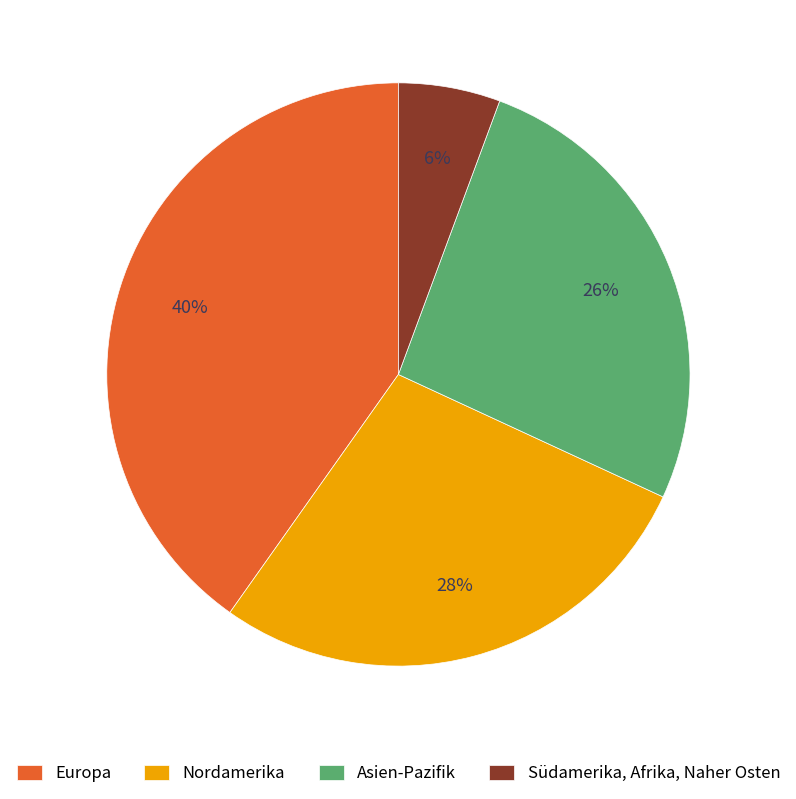

Combined, do Nordamerika and Südamerika, Afrika, Naher Osten account for over 50%?

No